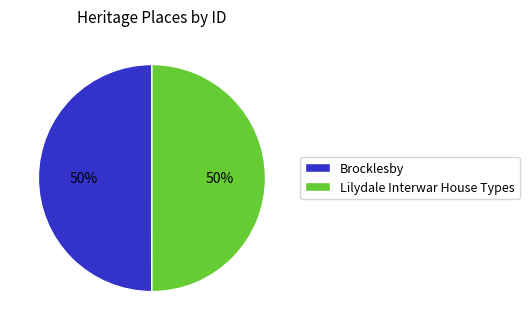

To the nearest percent, what percentage of the pie is Lilydale Interwar House Types?

50%